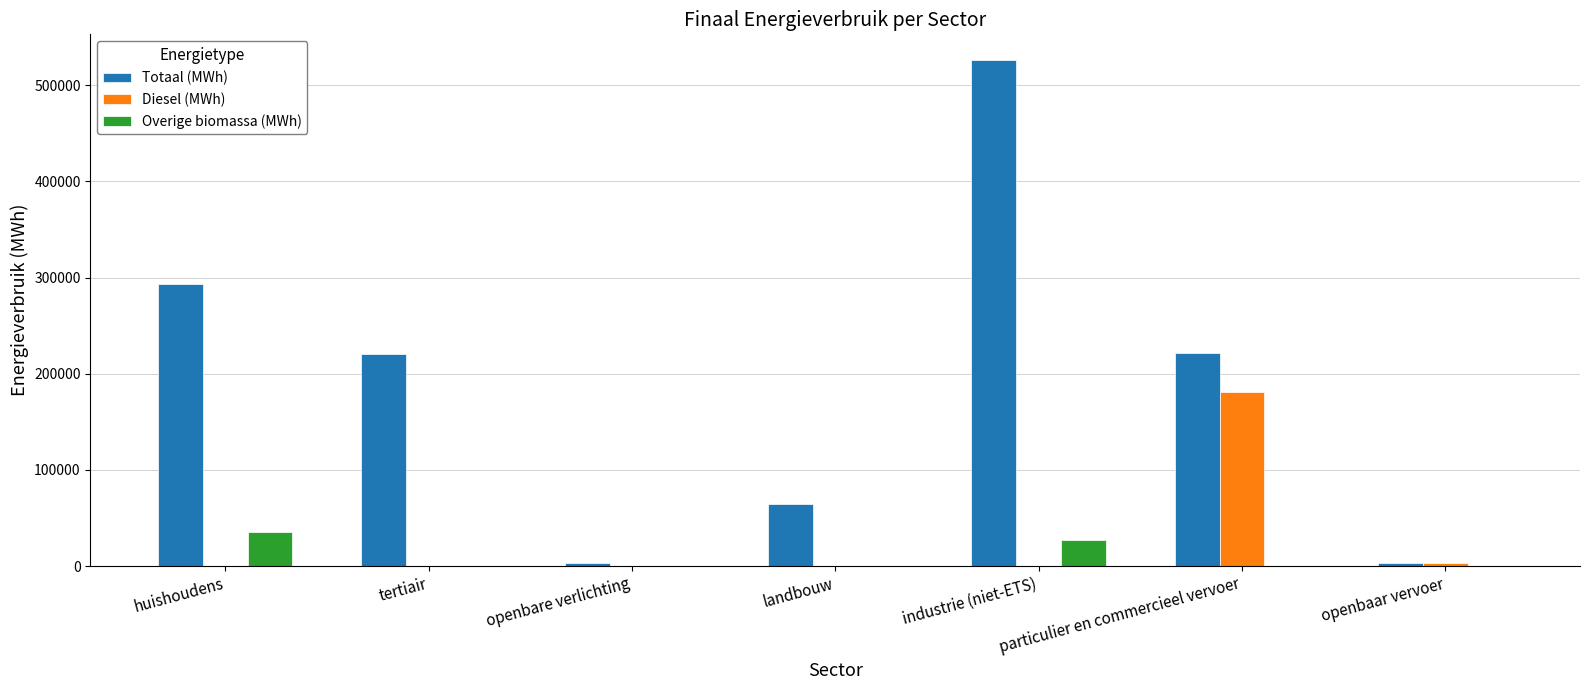

Does the chart contain stacked bars?

No